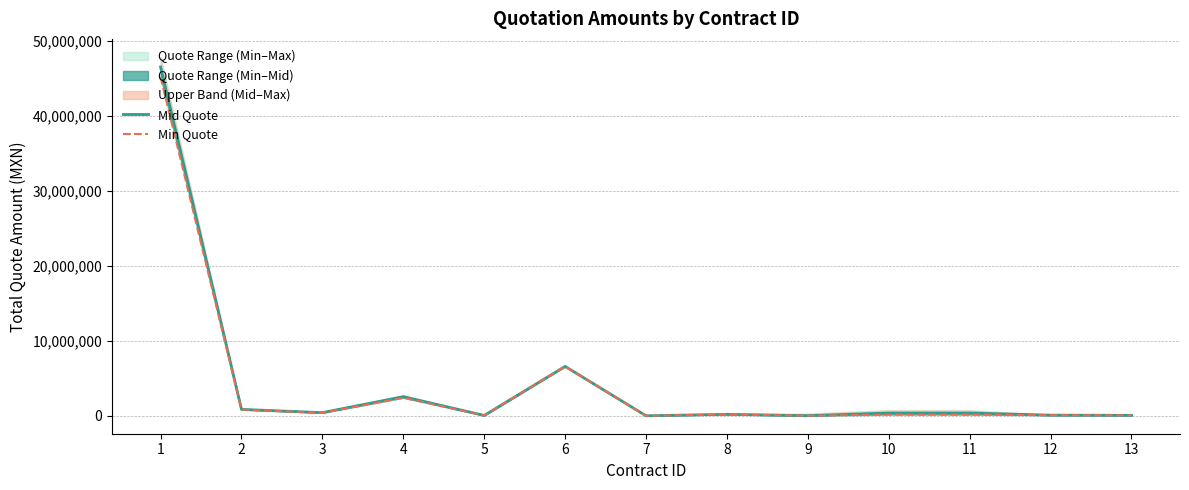

Reading right to left, transcribe all the data shown in this chart.

Mid Quote: 13=62000.0	12=90480.0	11=371176.2	10=371176.2	9=15660.0	8=196950.0	7=3643.0	6=6582014.0	5=49593.3	4=2550000.0	3=422144.0	2=853792.9	1=46472162.6
Min Quote: 13=59763.2	12=85840.0	11=158821.4	10=158821.4	9=14998.8	8=194977.0	7=3601.2	6=6581202.0	5=46343.2	4=2400000.0	3=399620.0	2=830339.9	1=45118622.7